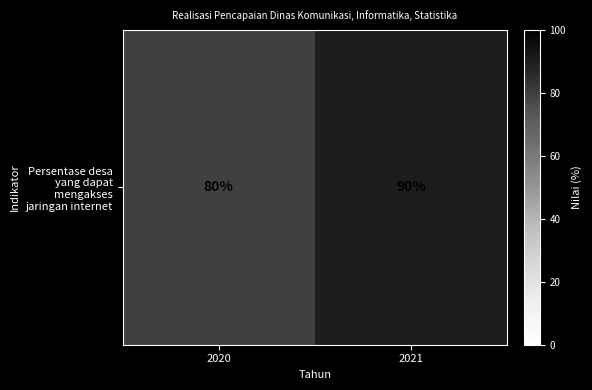

True or false: the data shows 52 at 2020.

False